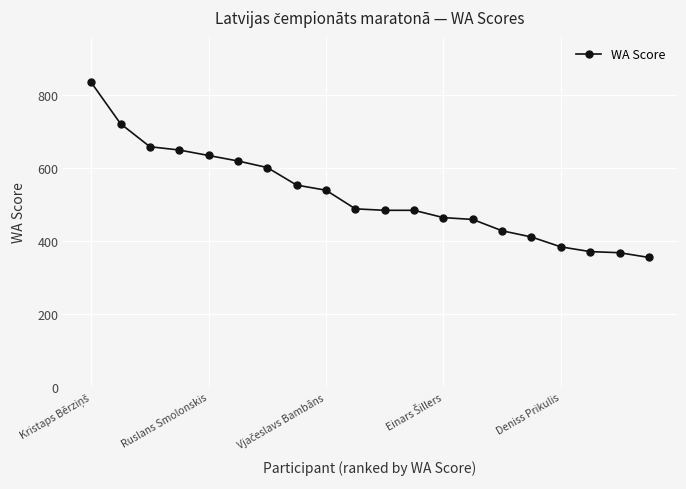

What is the minimum value shown in the chart?

355